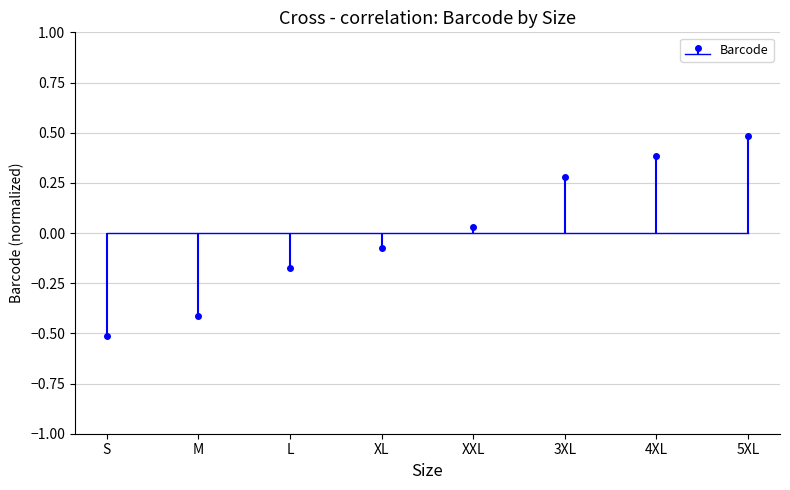

Is it true that the value at XL is -0.1?

True